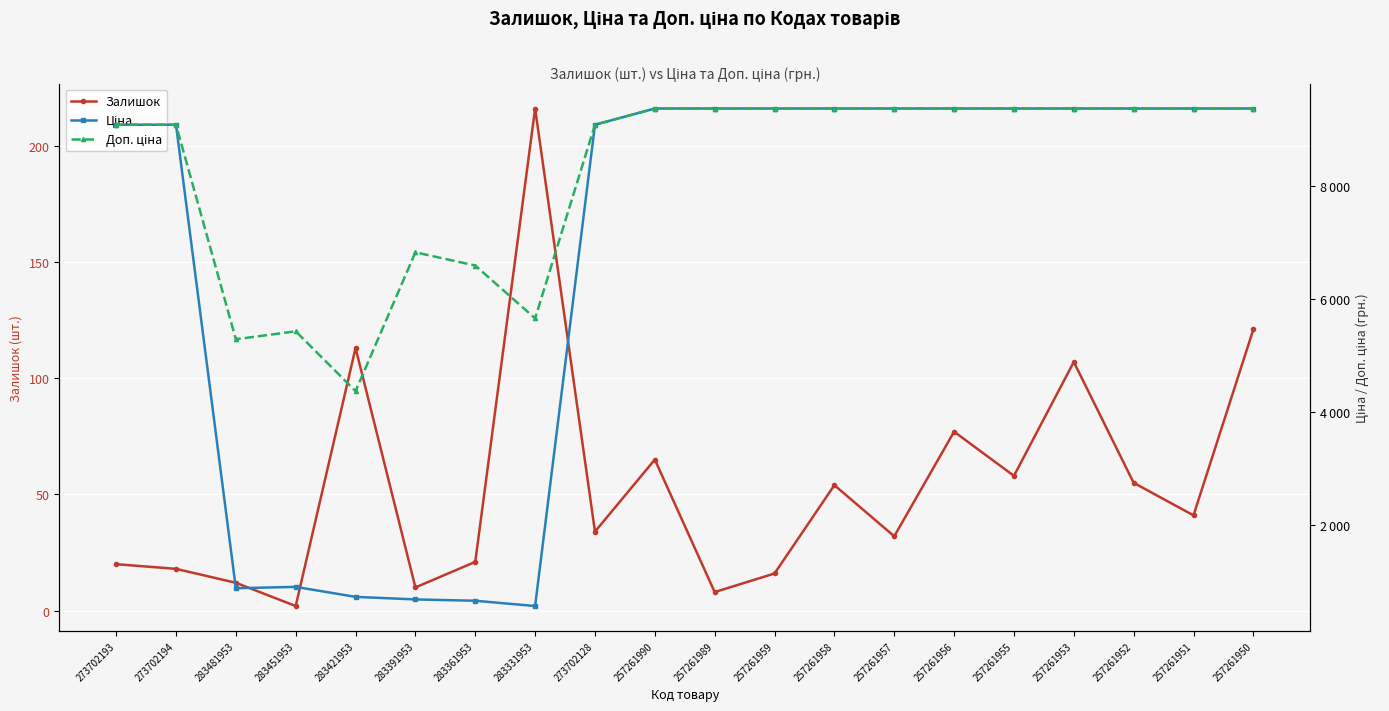

At which label does Залишок first exceed 41?

283421953